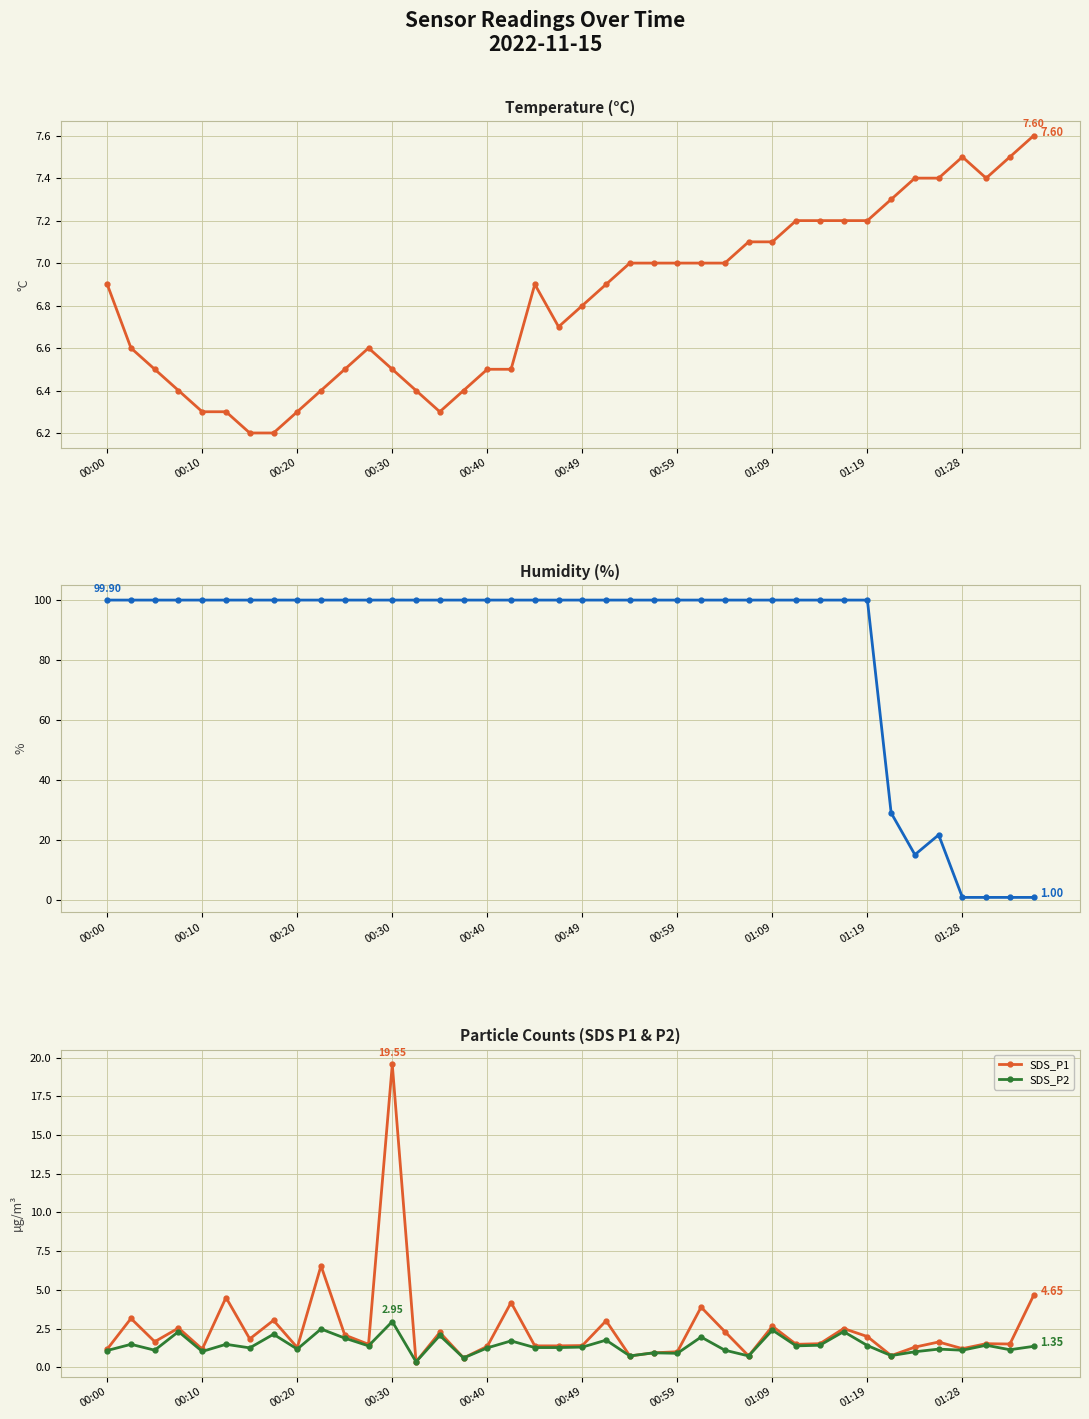

True or false: SDS_P1 has more than 1 points higher than both neighbors.

True